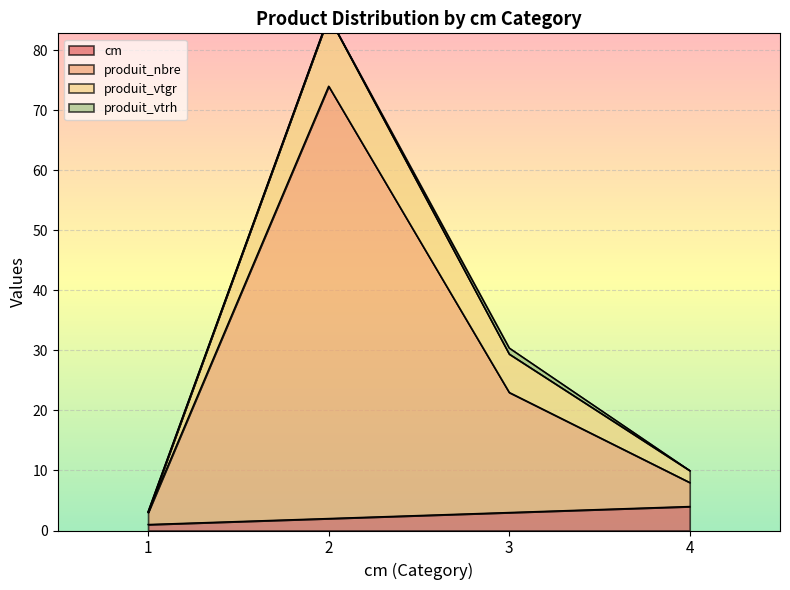

What is the smallest value displayed?

1